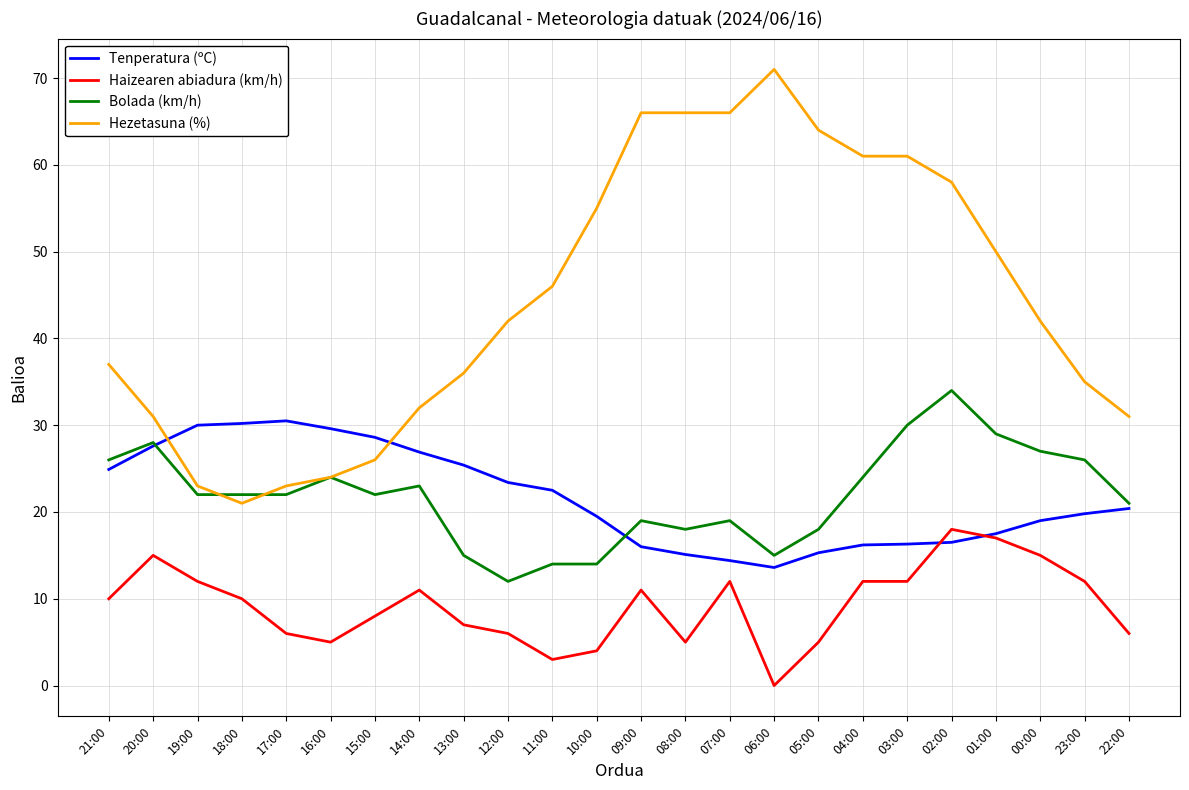

True or false: Bolada (km/h) and Haizearen abiadura (km/h) cross at least once.

False